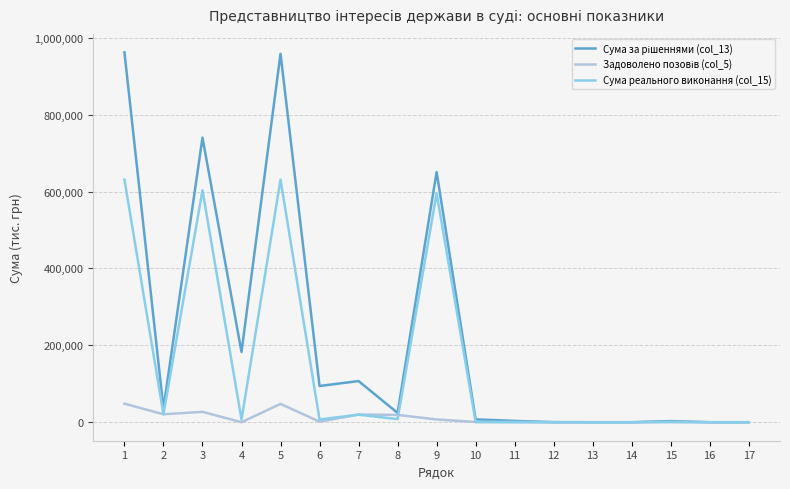

What is the maximum value shown in the chart?

961999.0